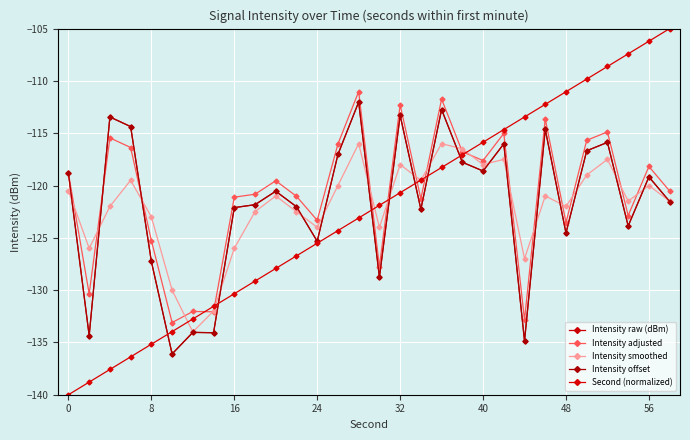

How many lines are shown in the chart?

5